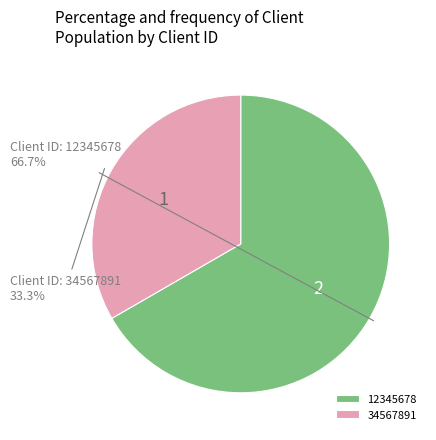

How many slices are in this pie chart?

2